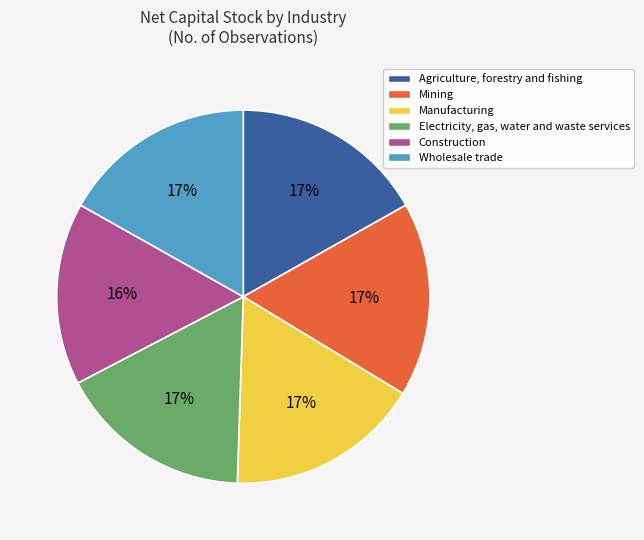

Which has a higher value, Construction or Wholesale trade?

Wholesale trade